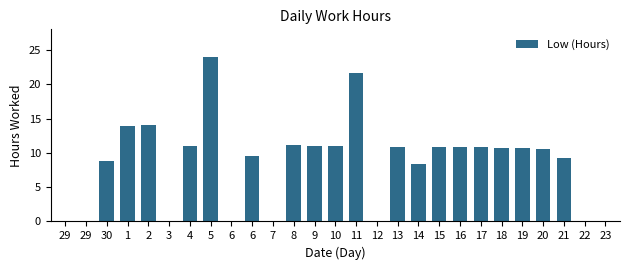

Are the bars horizontal?

No